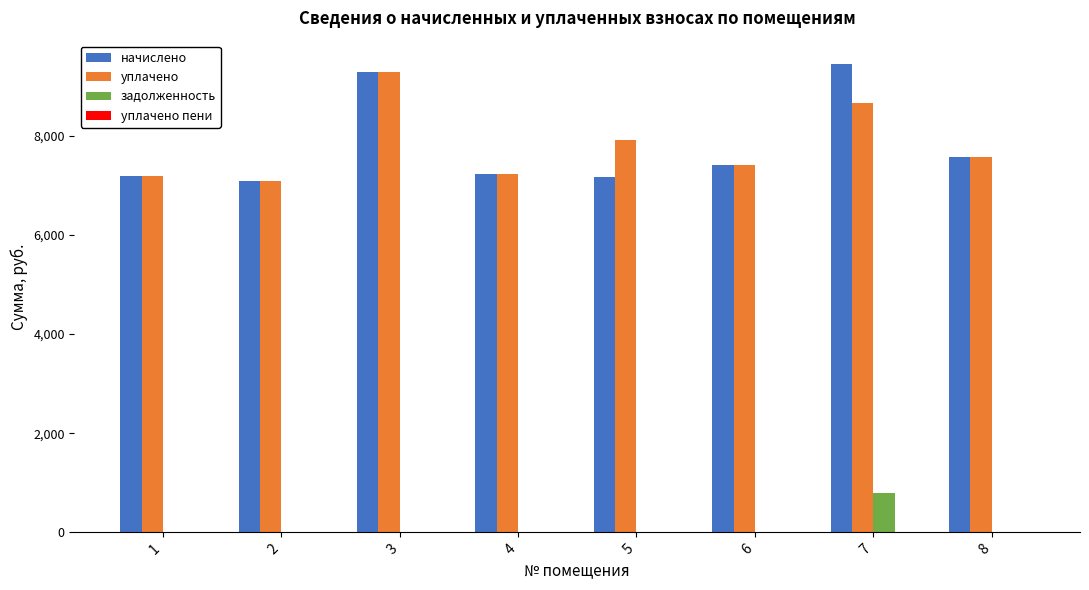

What is the highest value of the уплачено series?

9292.8